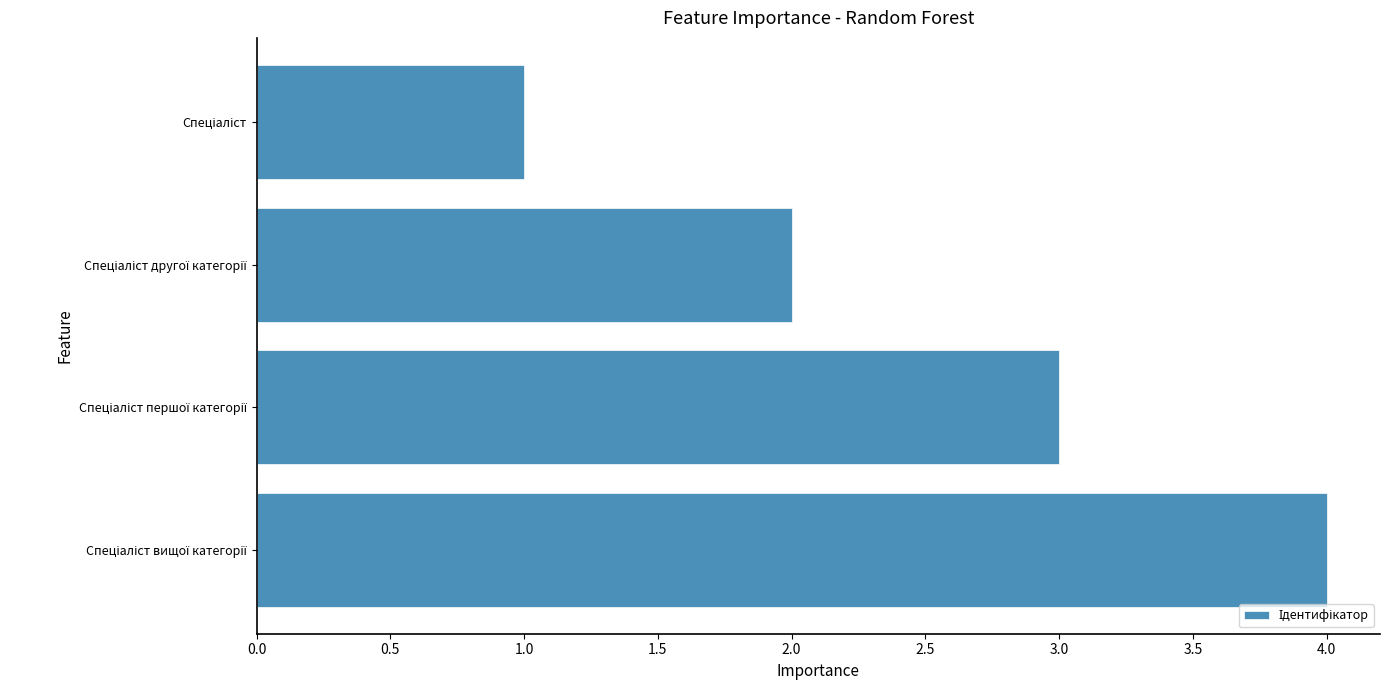

Count the values in the range 2 to 4.

3